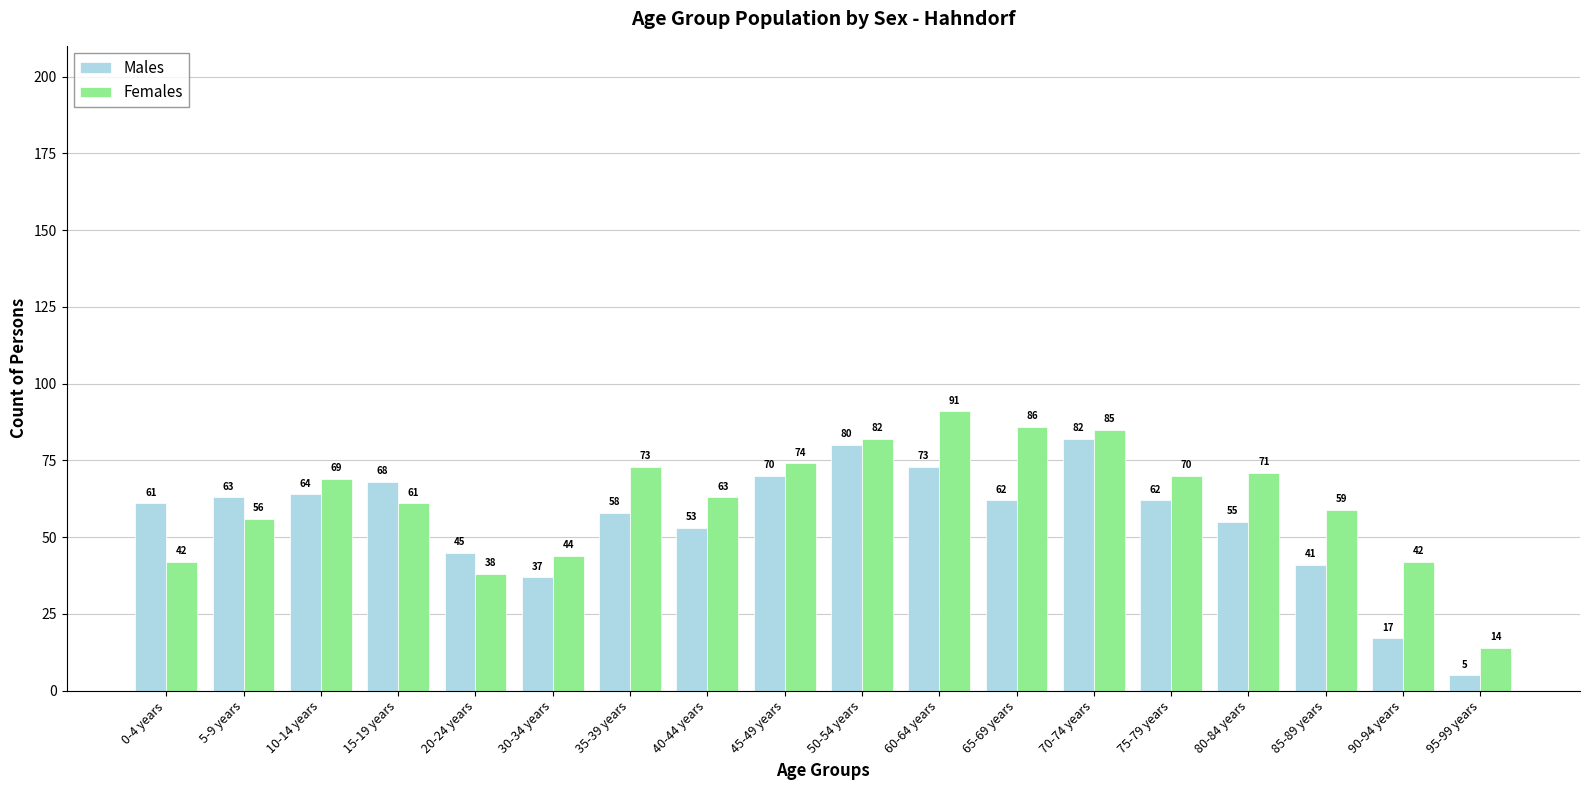

Between 15-19 years and 85-89 years, which series saw the biggest shift?

Males